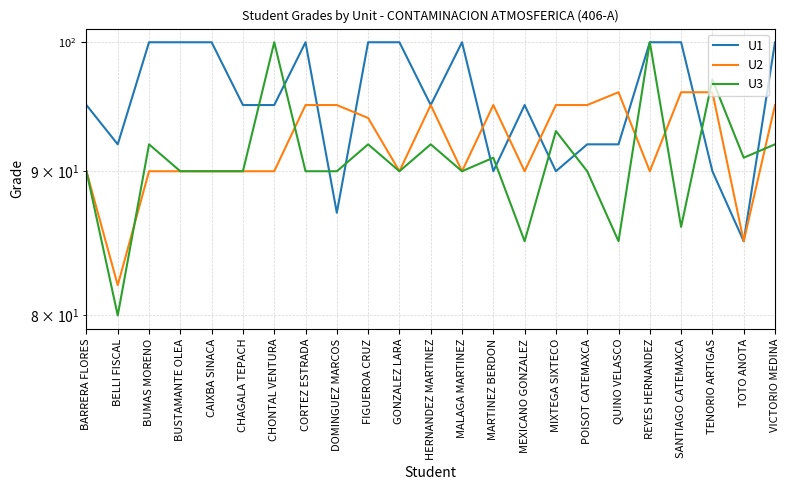

Is it true that U1 equals 92 at QUINO VELASCO?

True